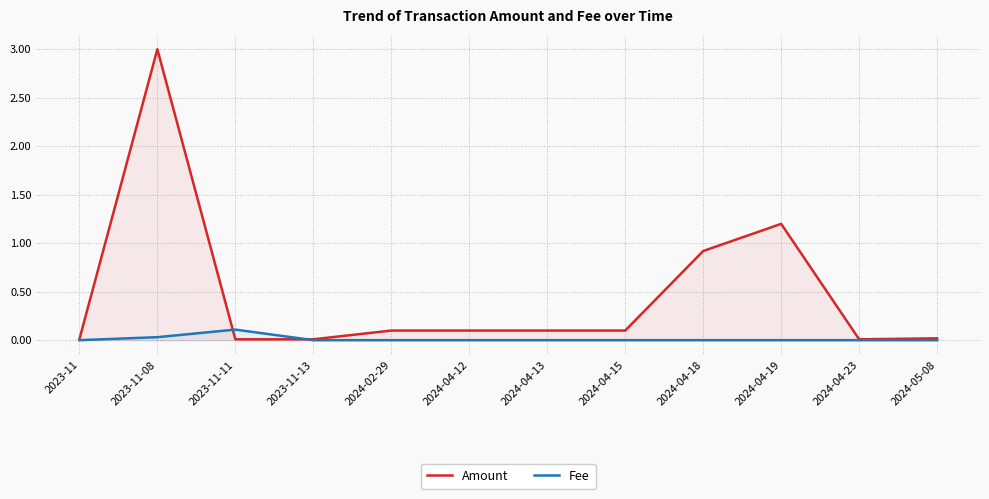

What is the difference between the highest and lowest values at 2023-11-11?

0.1